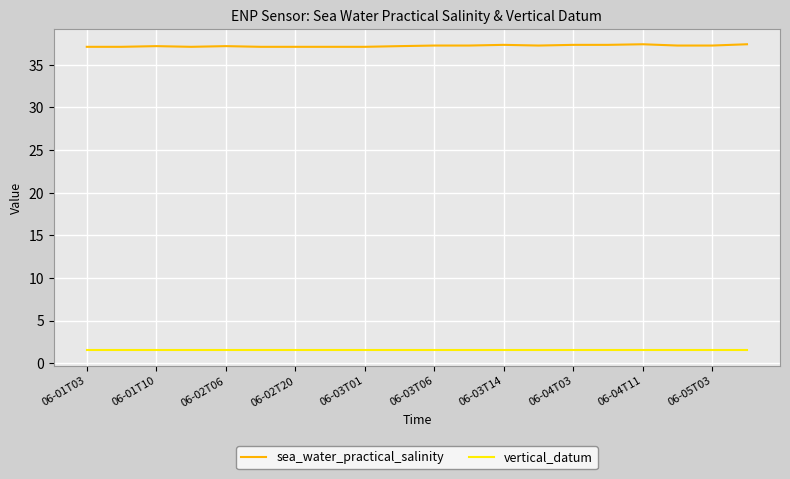

Does the chart have visible grid lines?

Yes